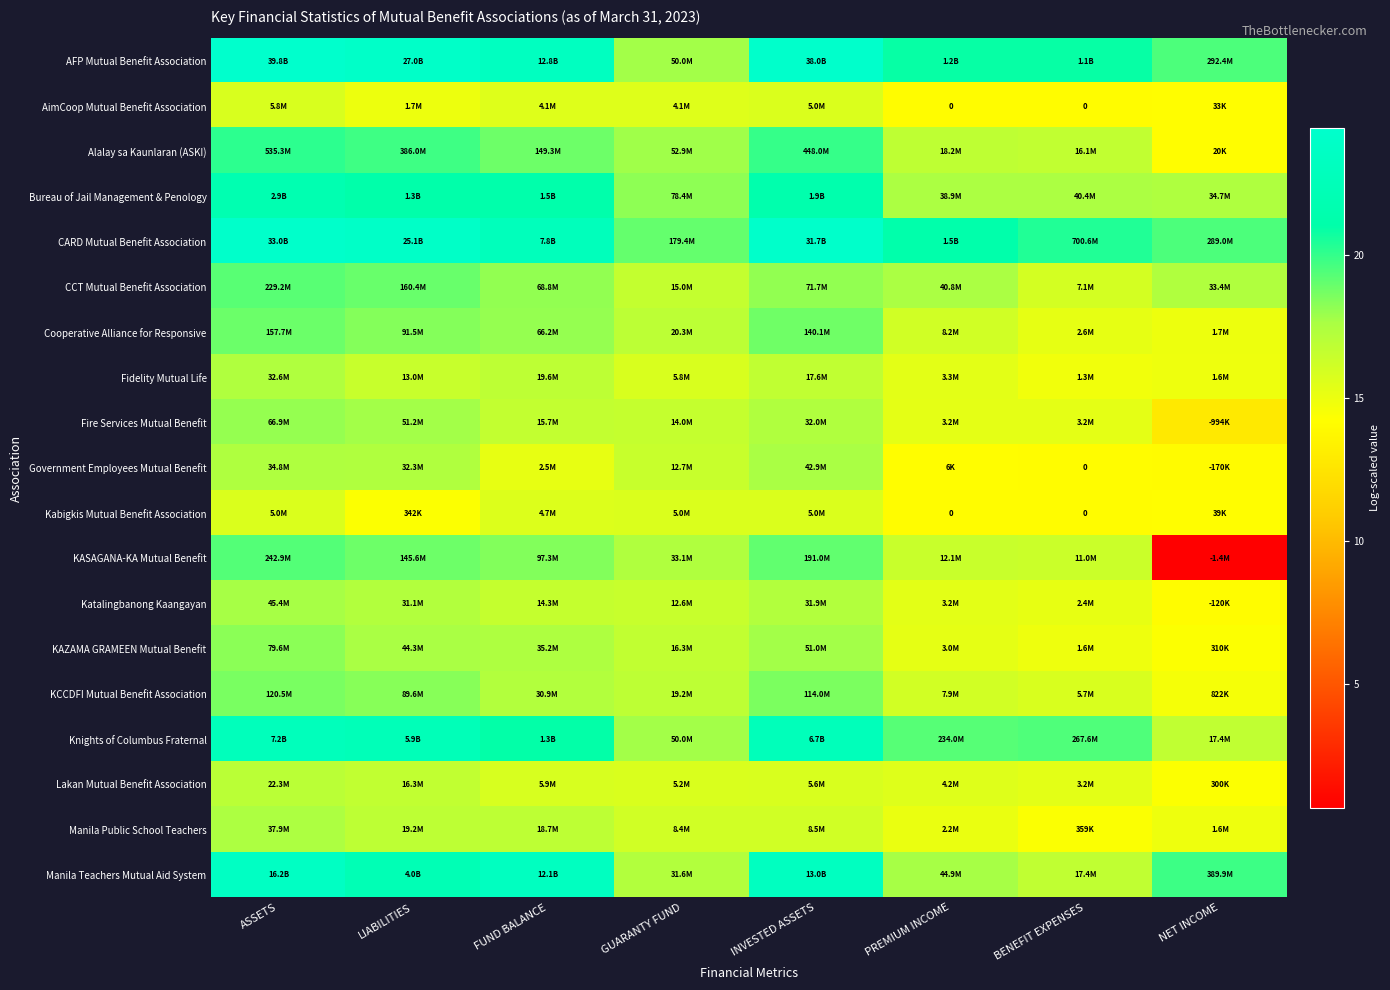

Rank the categories by Alalay sa Kaunlaran (ASKI) value from highest to lowest.

ASSETS, INVESTED ASSETS, LIABILITIES, FUND BALANCE, GUARANTY FUND, PREMIUM INCOME, BENEFIT EXPENSES, NET INCOME